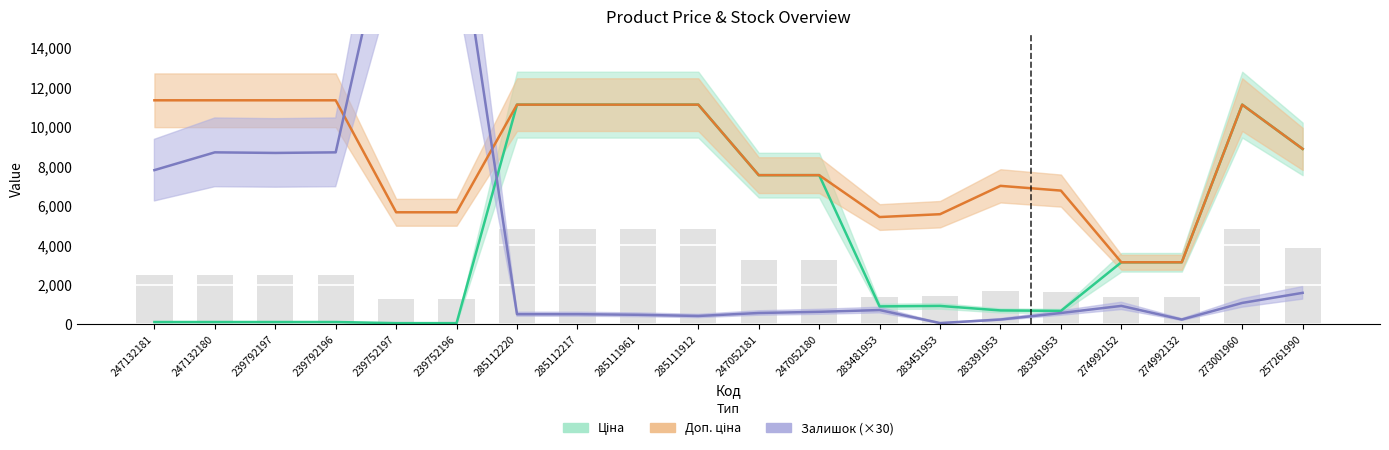

Between 285111912 and 283451953, which is larger?

285111912